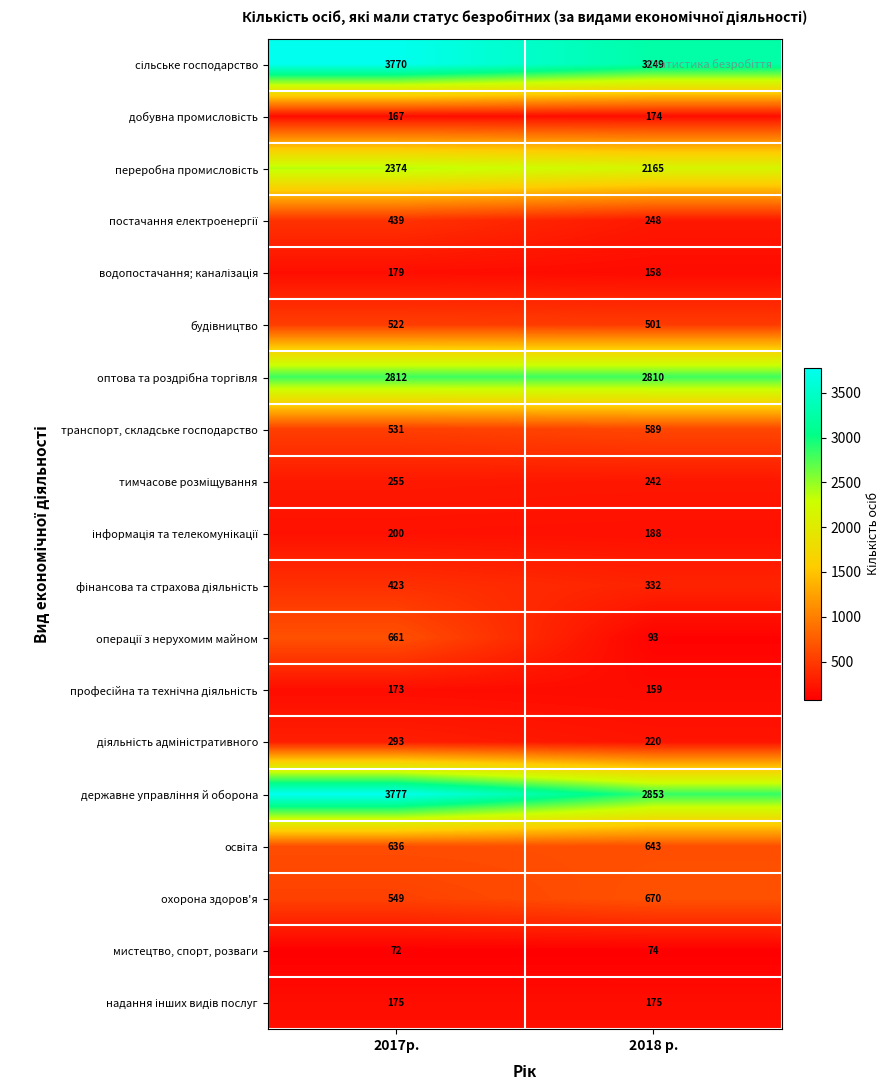

At which category is the sum across all series the highest?

2017р.